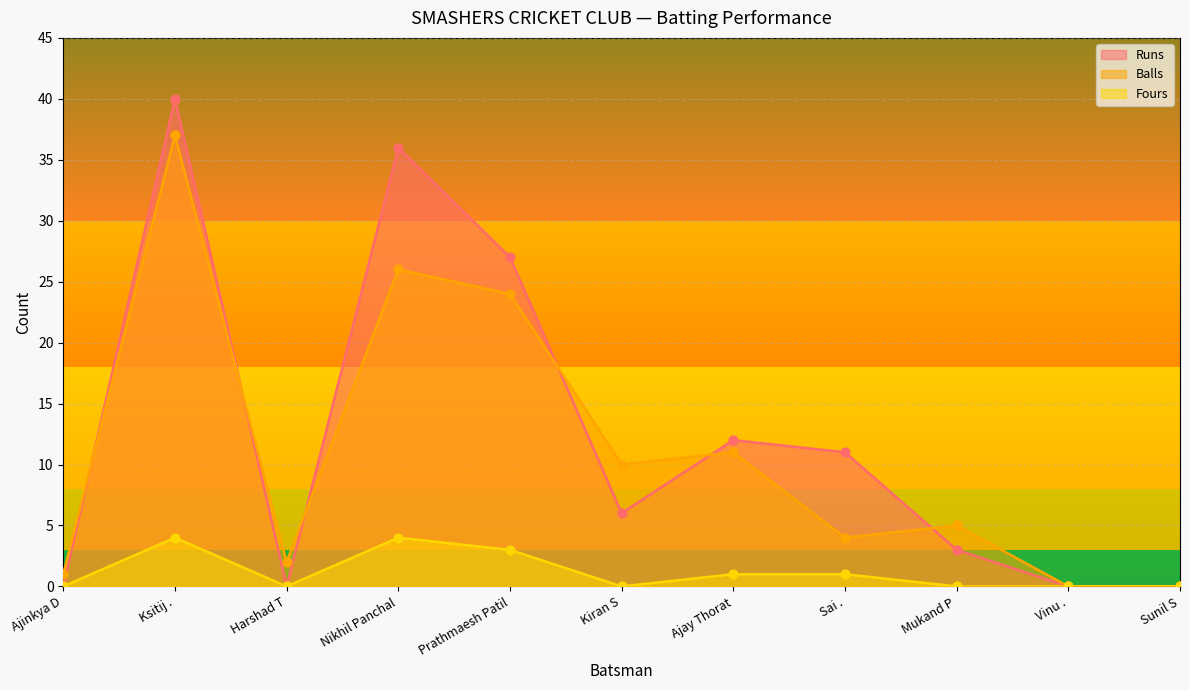

At which category is the sum across all series the highest?

Ksitij .